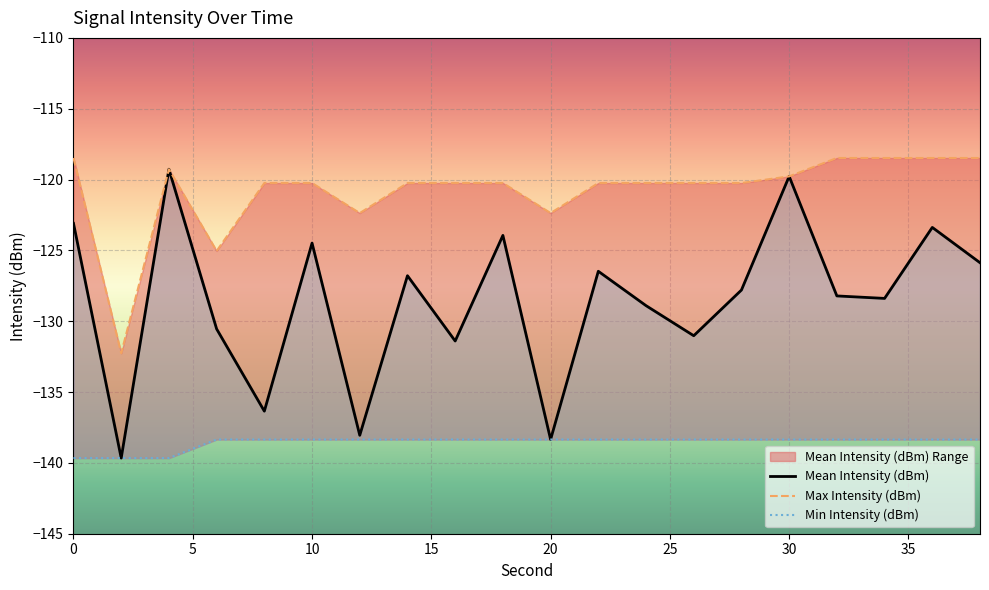

True or false: Mean Intensity (dBm) and Min Intensity (dBm) intersect in this chart.

False